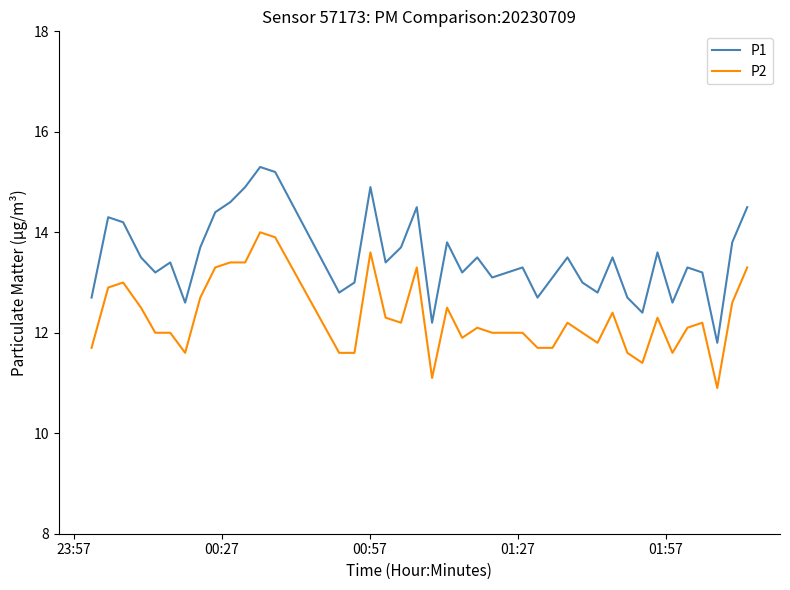

List the series in order of their peak value, highest first.

P1, P2